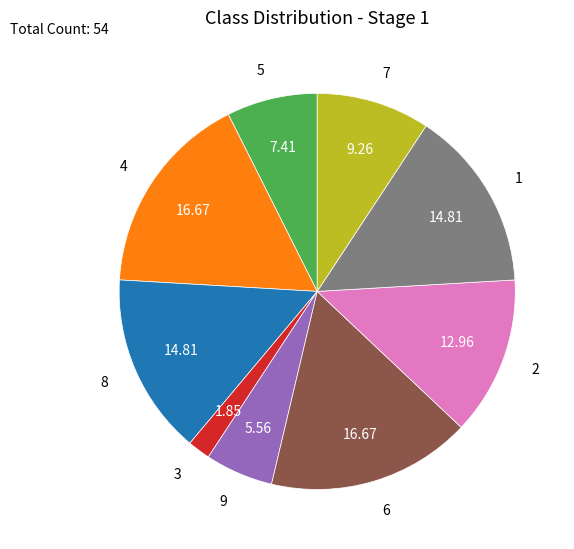

Count the number of slices in the pie.

9